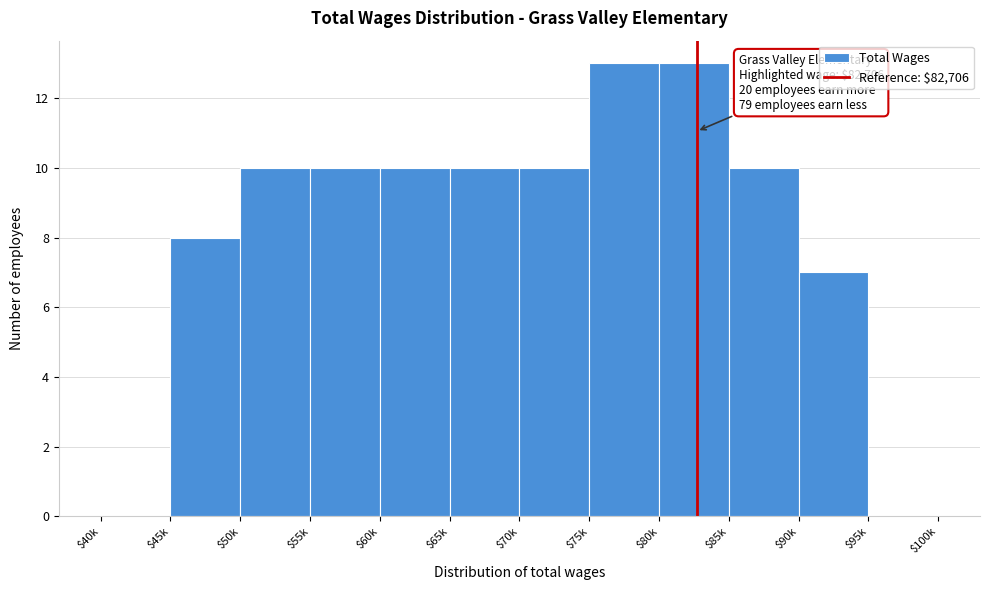

Is it true that the value at $65k is 10?

True